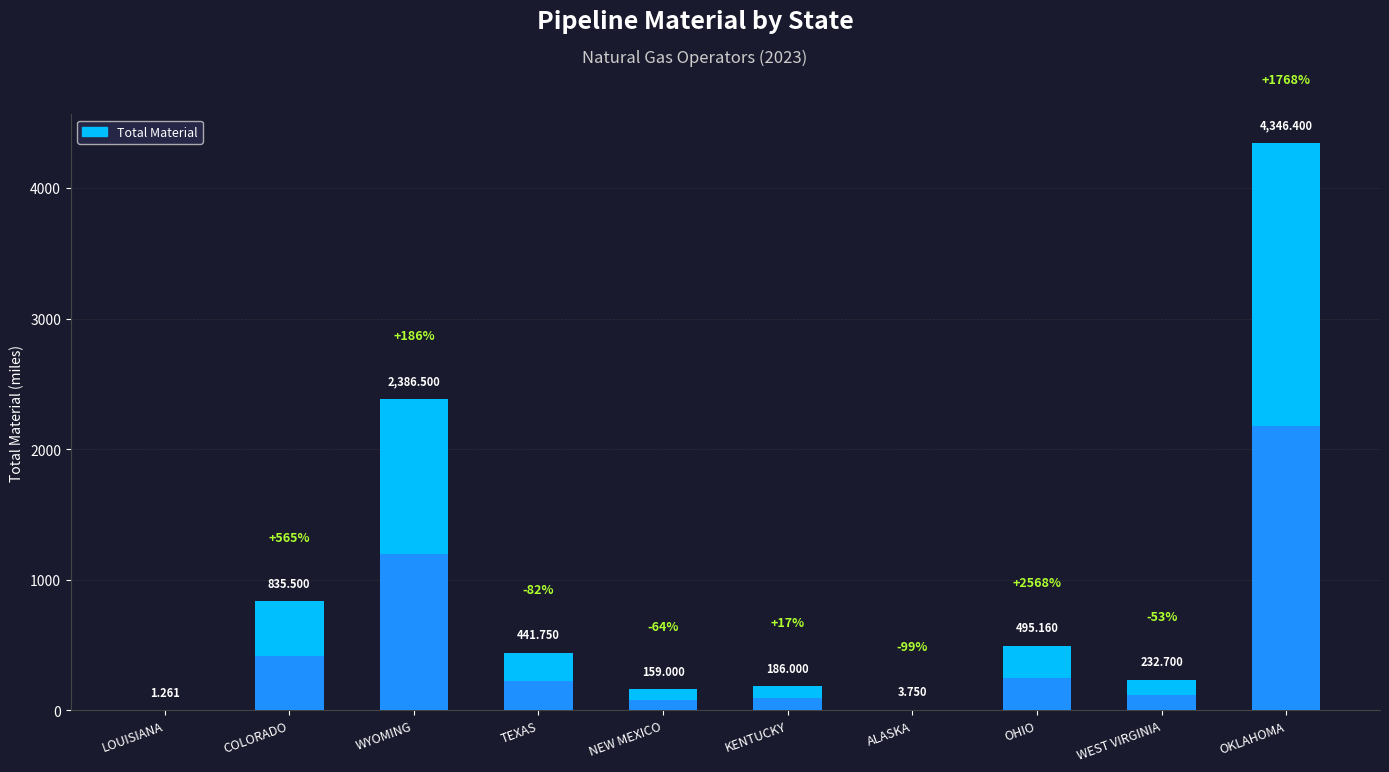

Where is the data nearest to the value 2173?

WYOMING